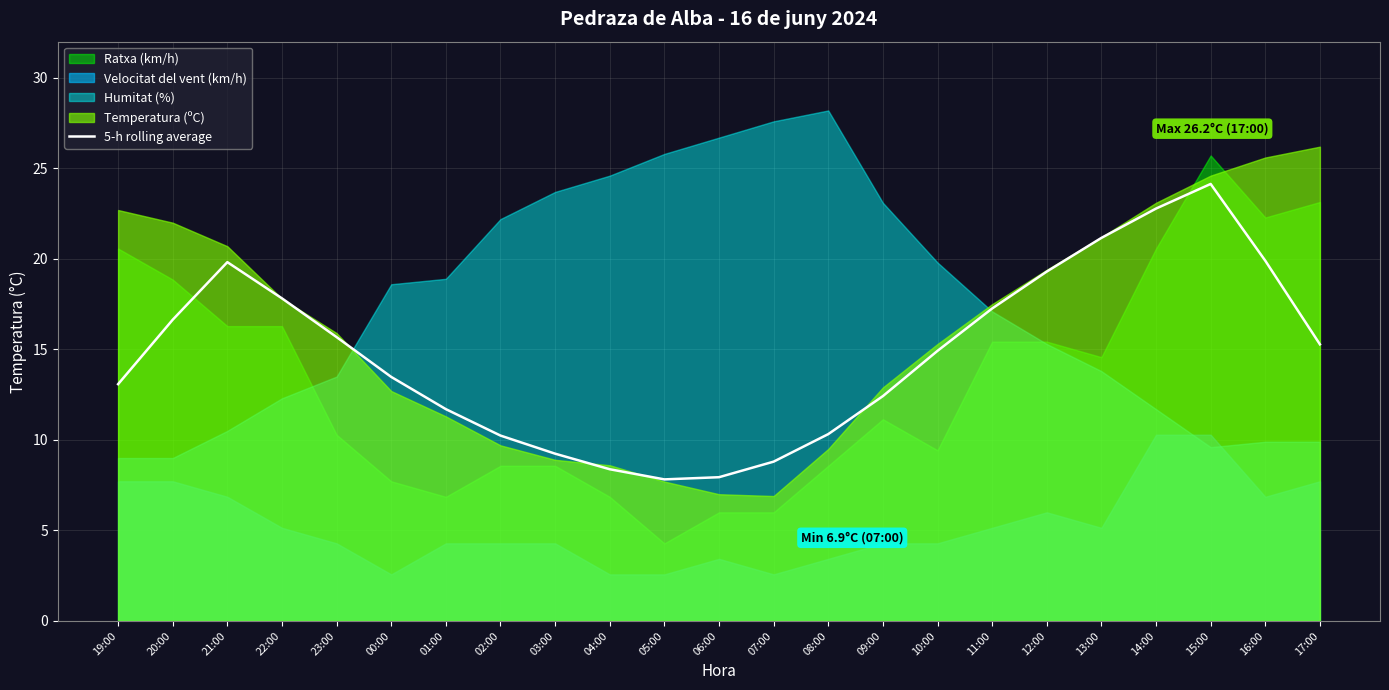

Reading right to left, list all the values displayed in this chart.

15.3	19.9	24.1	22.8	21.2	19.3	17.3	14.9	12.4	10.3	8.8	7.9	7.8	8.4	9.2	10.2	11.7	13.5	15.7	17.8	19.8	16.6	13.1